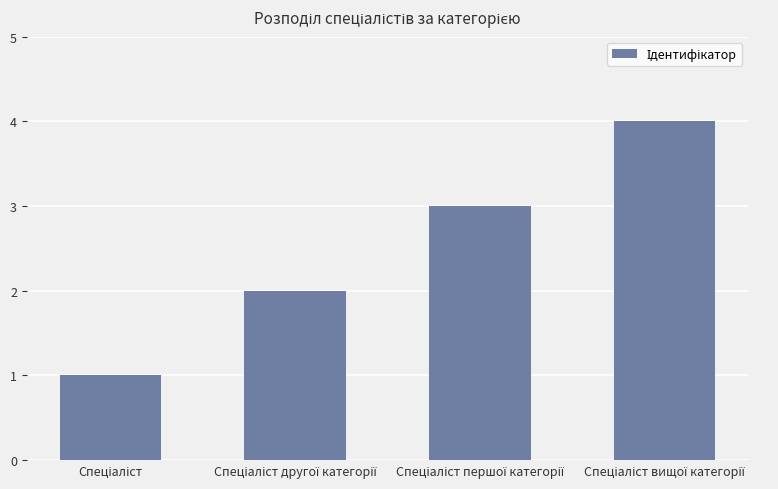

What is the sum of all values?

10